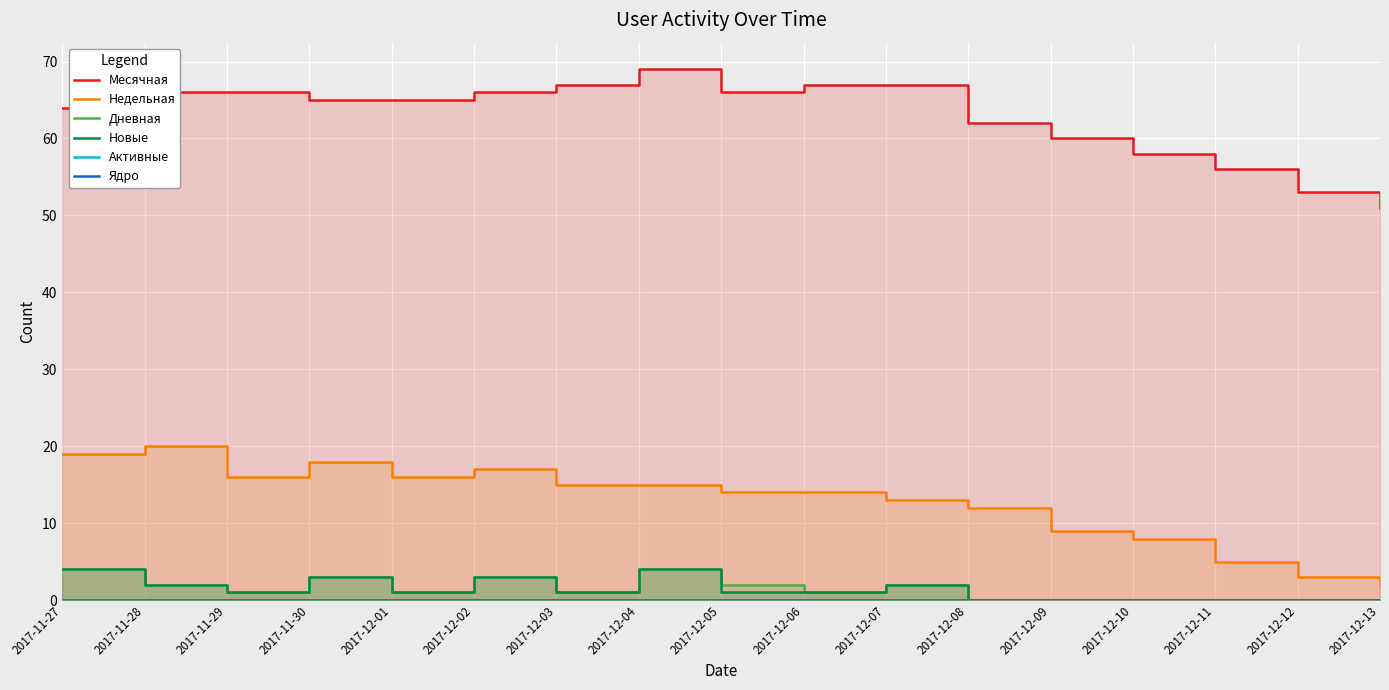

How many data points in Дневная are above 1?

7